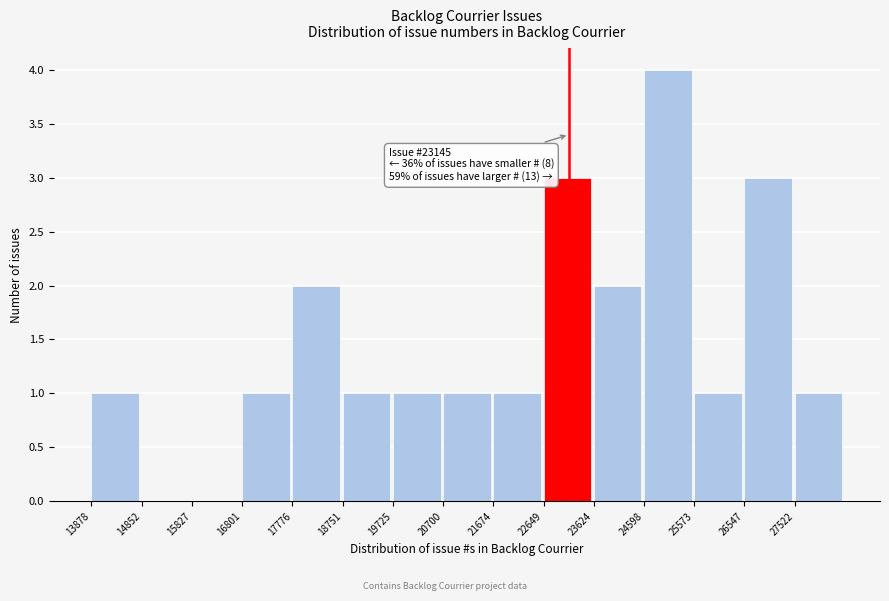

Over which range of the x-axis is the bar tallest?

24600 to 25600